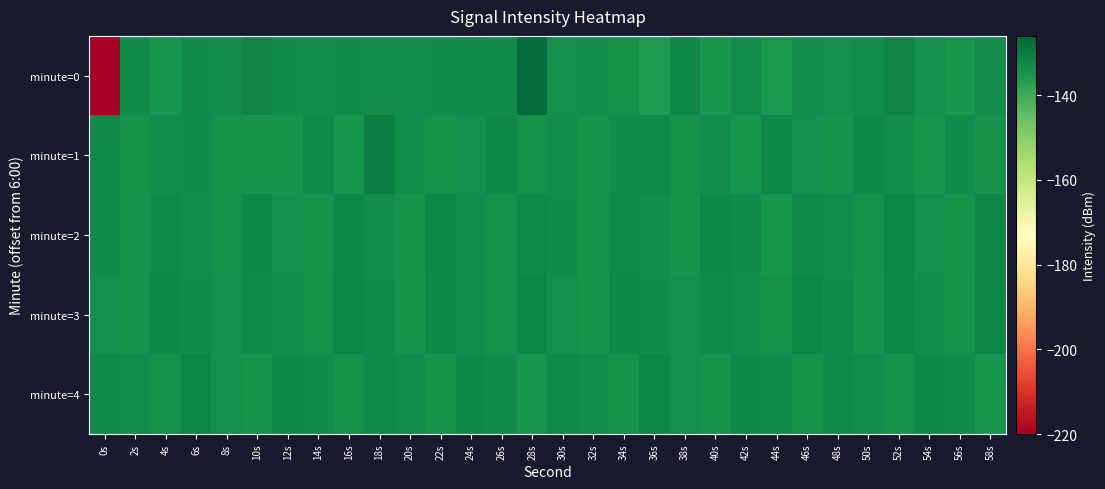

Which series changed the most between 20s and 56s?

minute=0